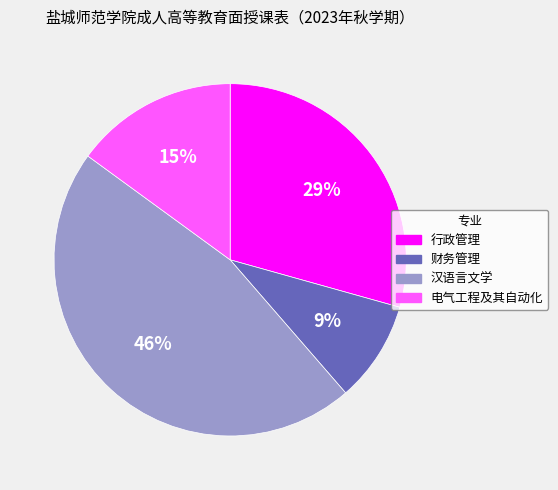

How many slices are in this pie chart?

4